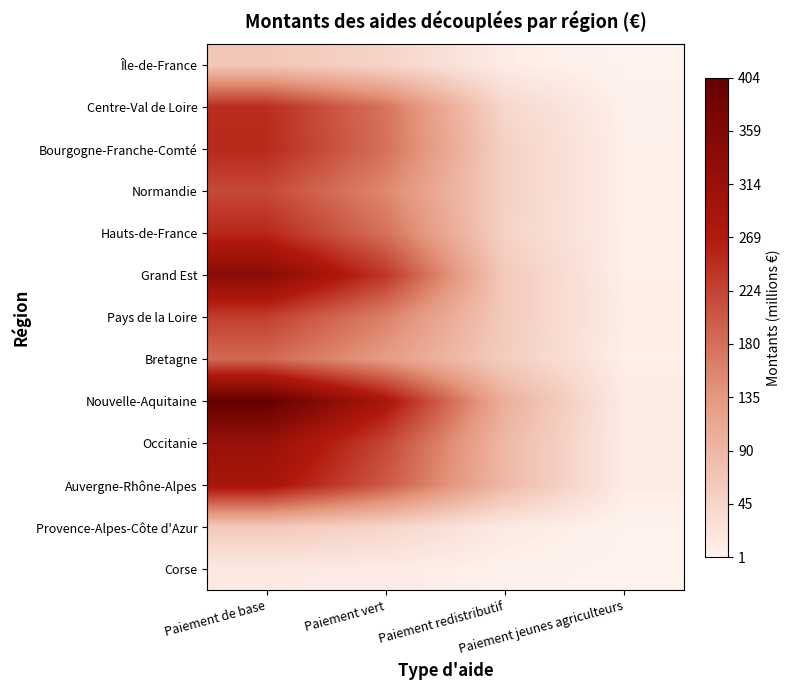

At which category is the sum across all series the highest?

Paiement de base